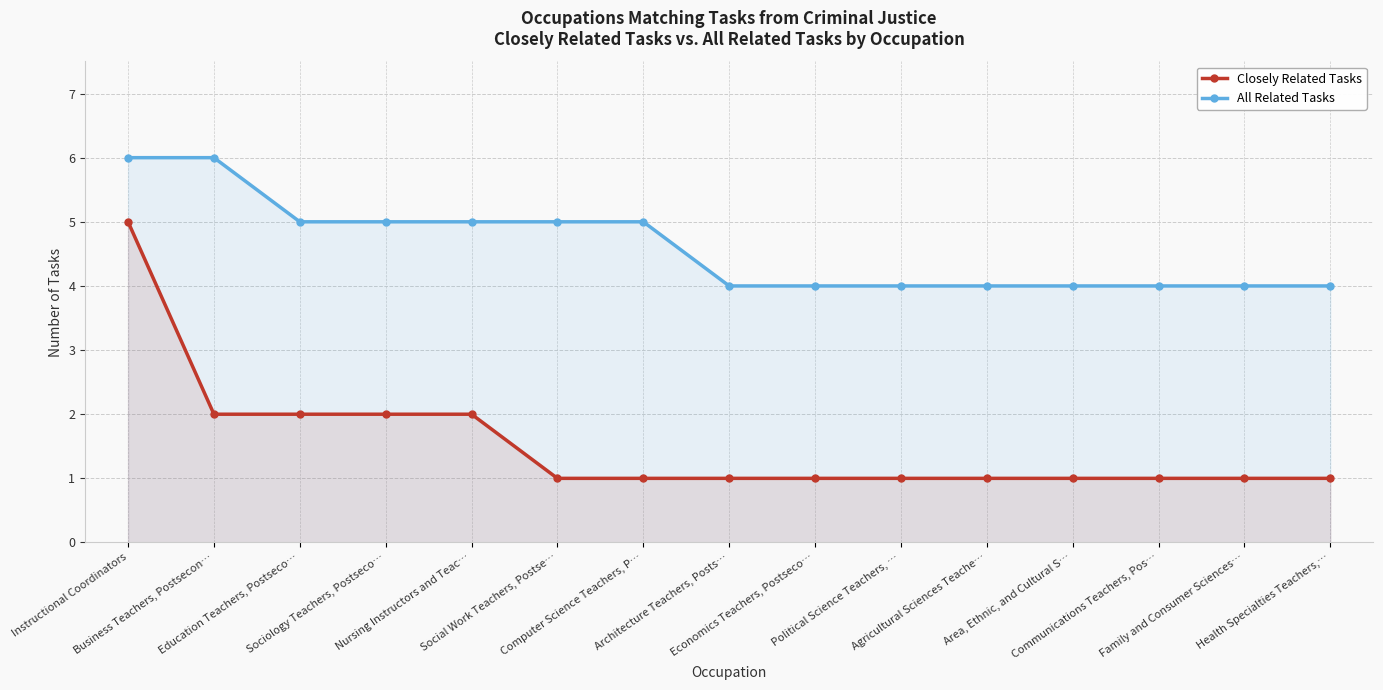

What is the difference between the maximum and minimum values in the Closely Related Tasks series?

4